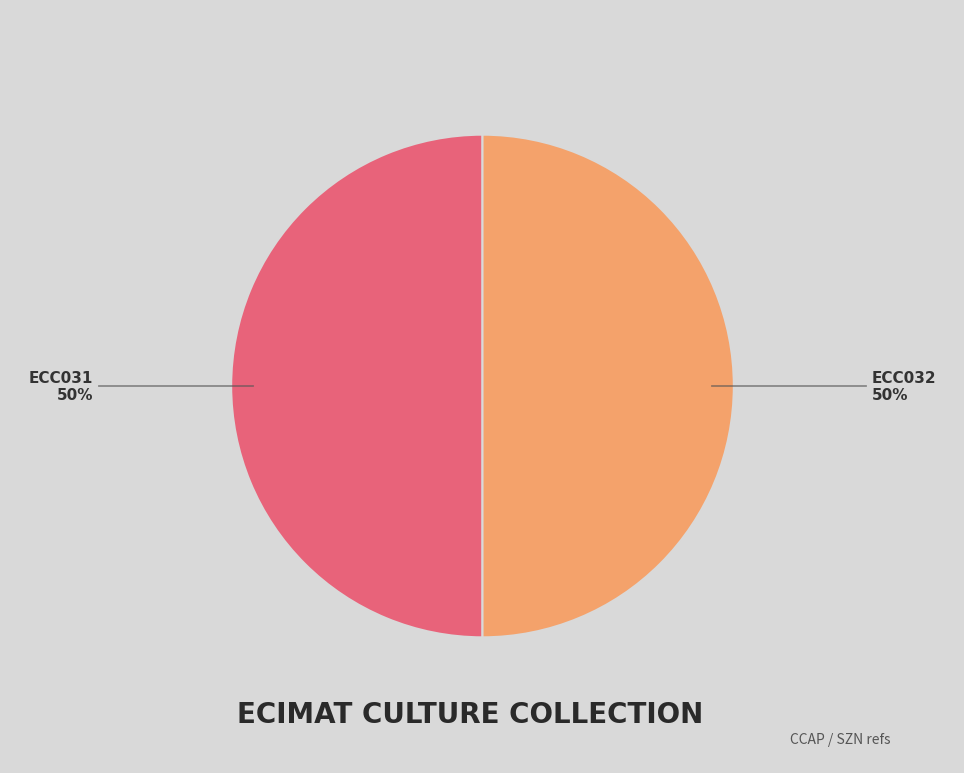

To the nearest percent, what is the average slice percentage?

50%